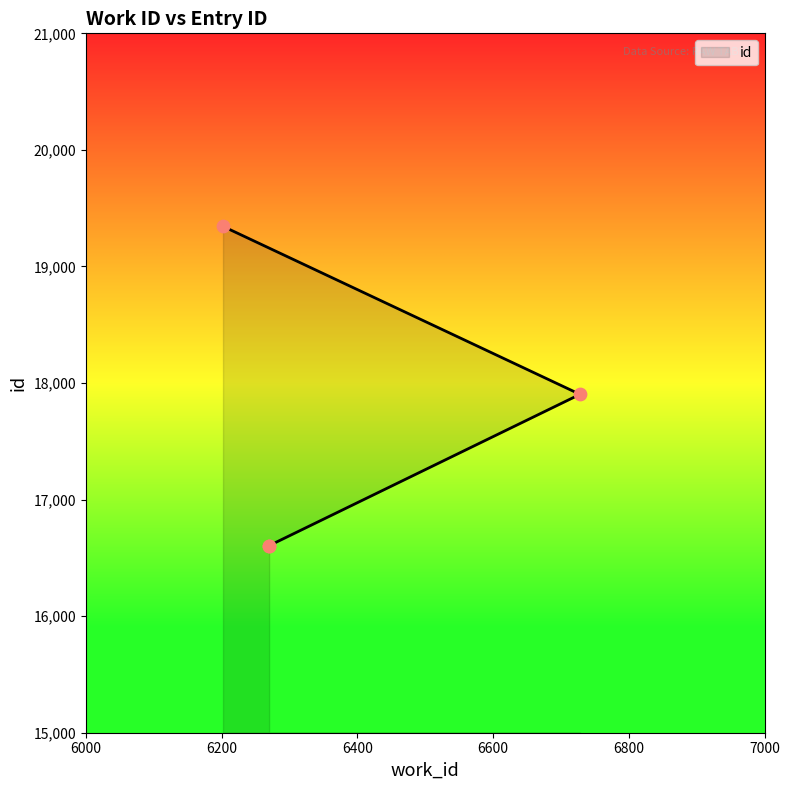

What is the change in value from 6728 to 6202?

+1441